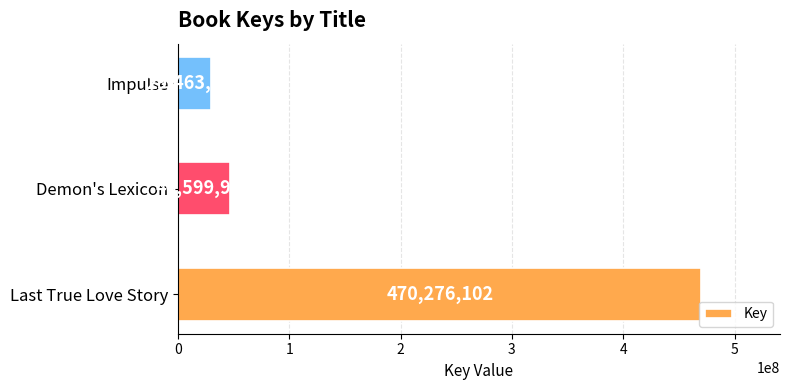

Rank the categories by value from highest to lowest.

Last True Love Story, Demon's Lexicon, Impulse